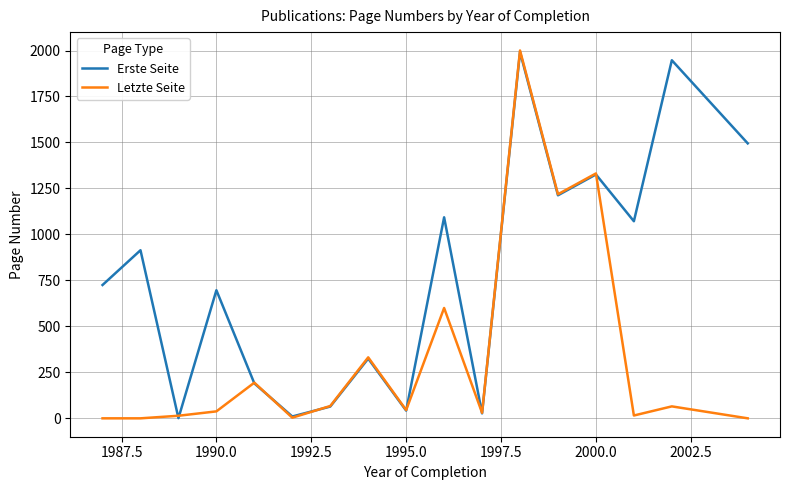

What is the maximum value shown in the chart?

2000.0